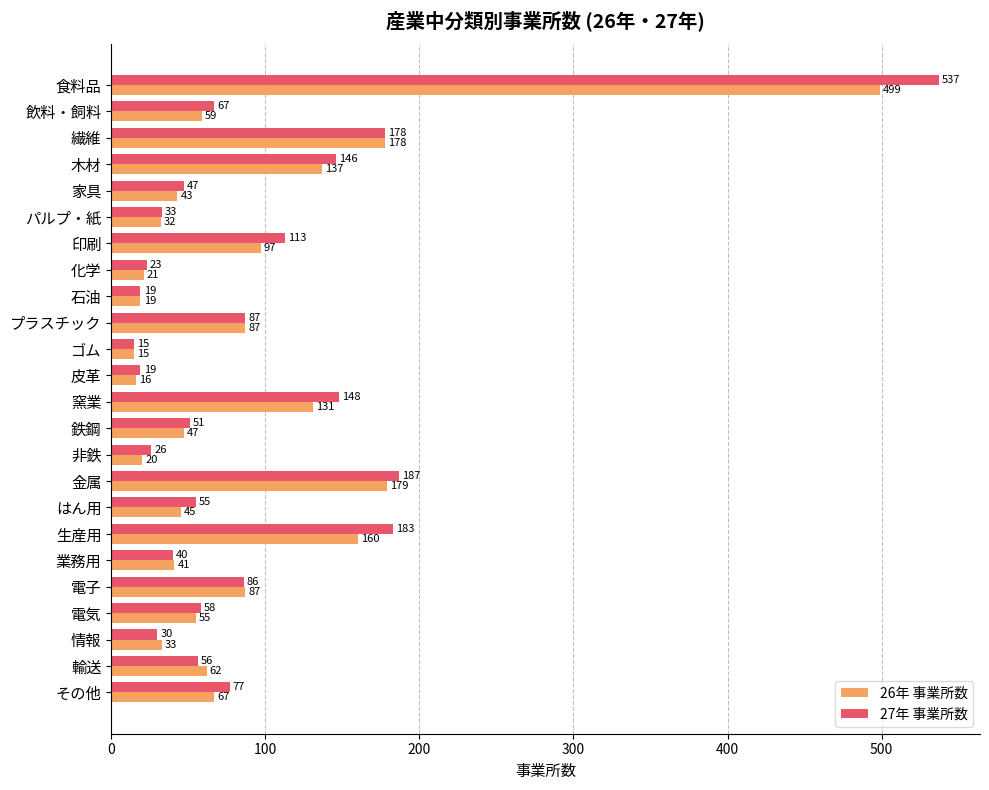

What is the sum of the 26年 事業所数 values at 鉄鋼 and その他?

114